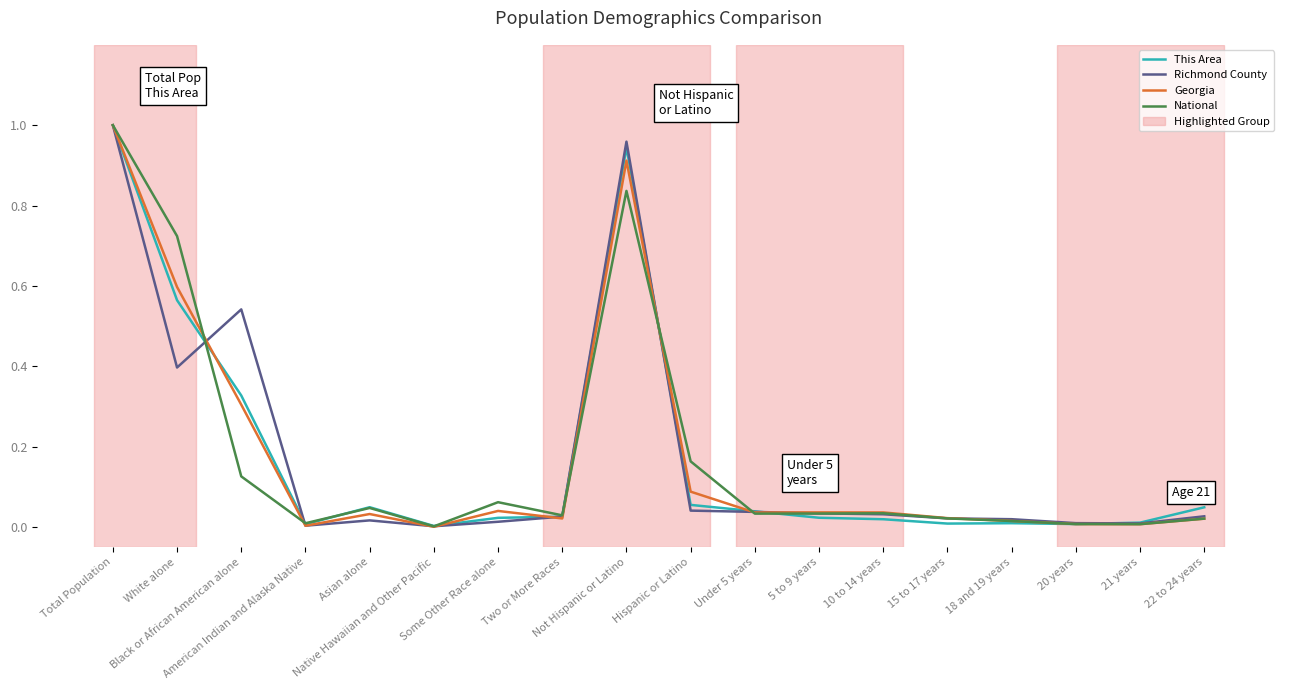

Rank the series by their average value, from lowest to highest.

This Area, National, Georgia, Richmond County